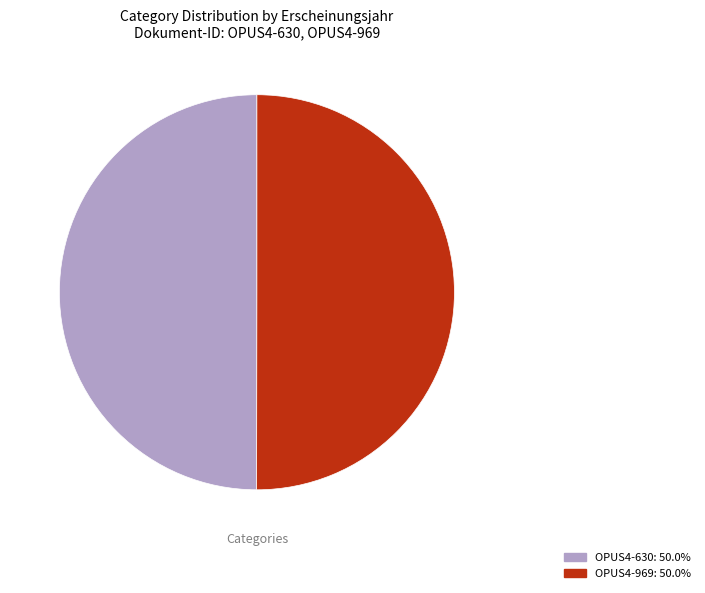

Approximately how many times larger is the value at OPUS4-969: 50.0% compared to OPUS4-630: 50.0%?

1.0